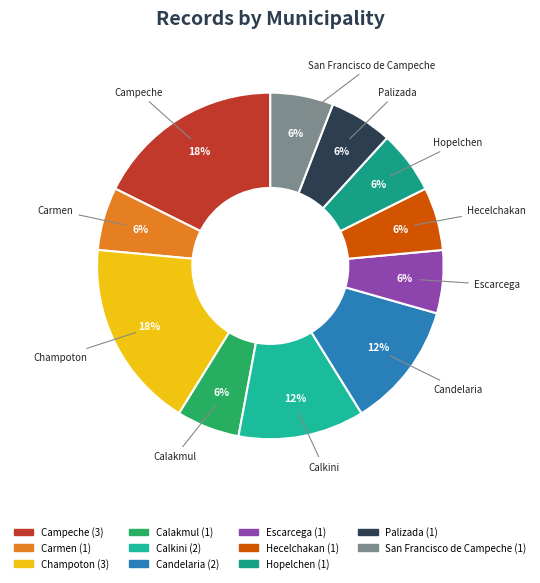

Is it true that Hecelchakan is 6% of the pie?

True